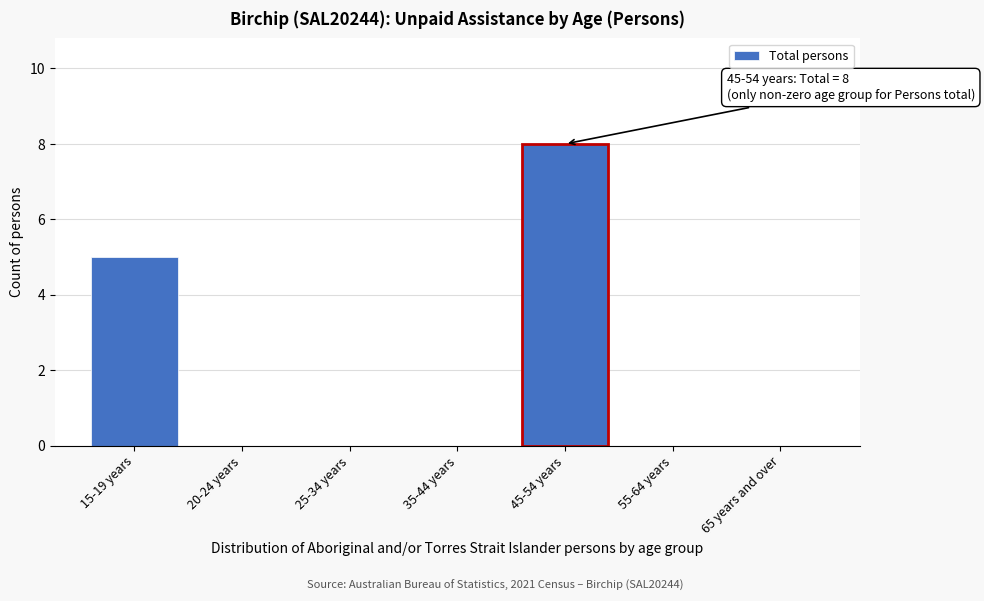

Reading right to left, transcribe all the data shown in this chart.

65 years and over=0	55-64 years=0	45-54 years=8	35-44 years=0	25-34 years=0	20-24 years=0	15-19 years=5